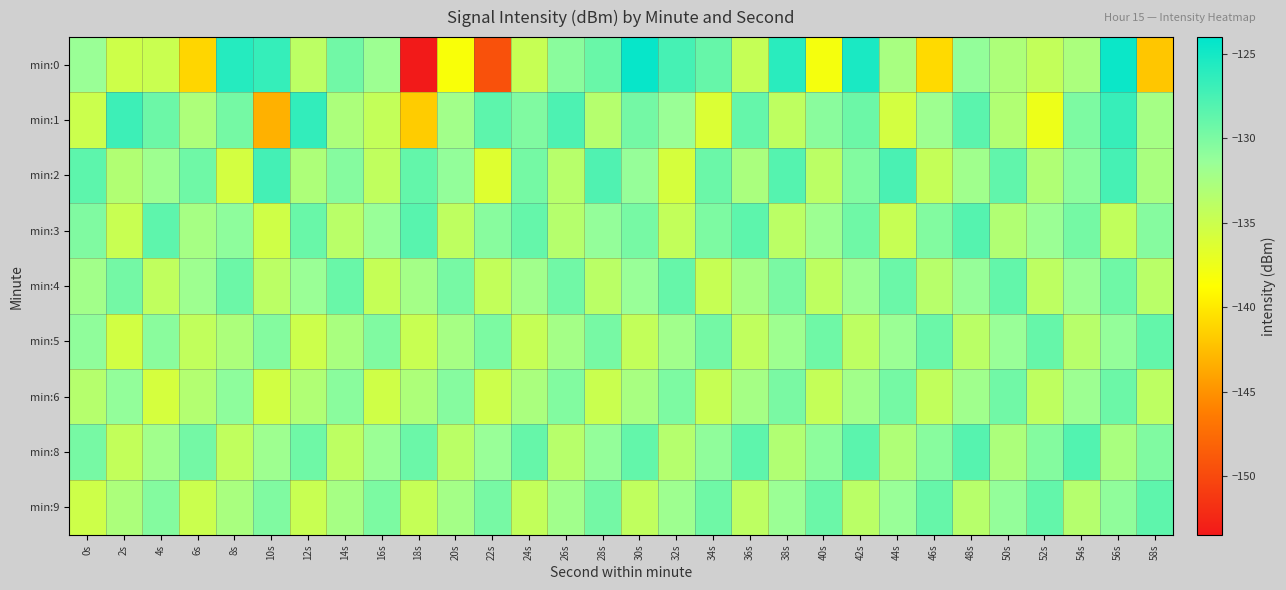

What is the spread (max minus min) of values at 24s?

5.8